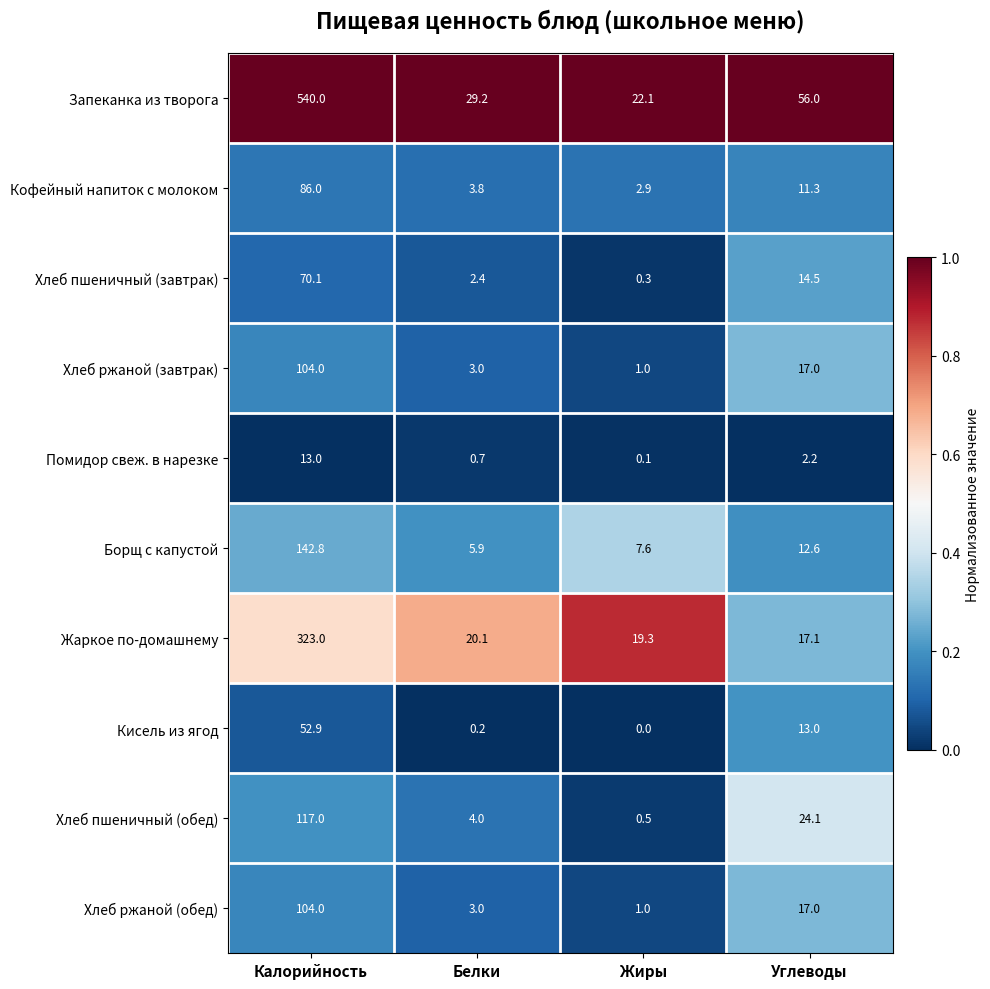

Which category has the lowest value across all series?

Жиры